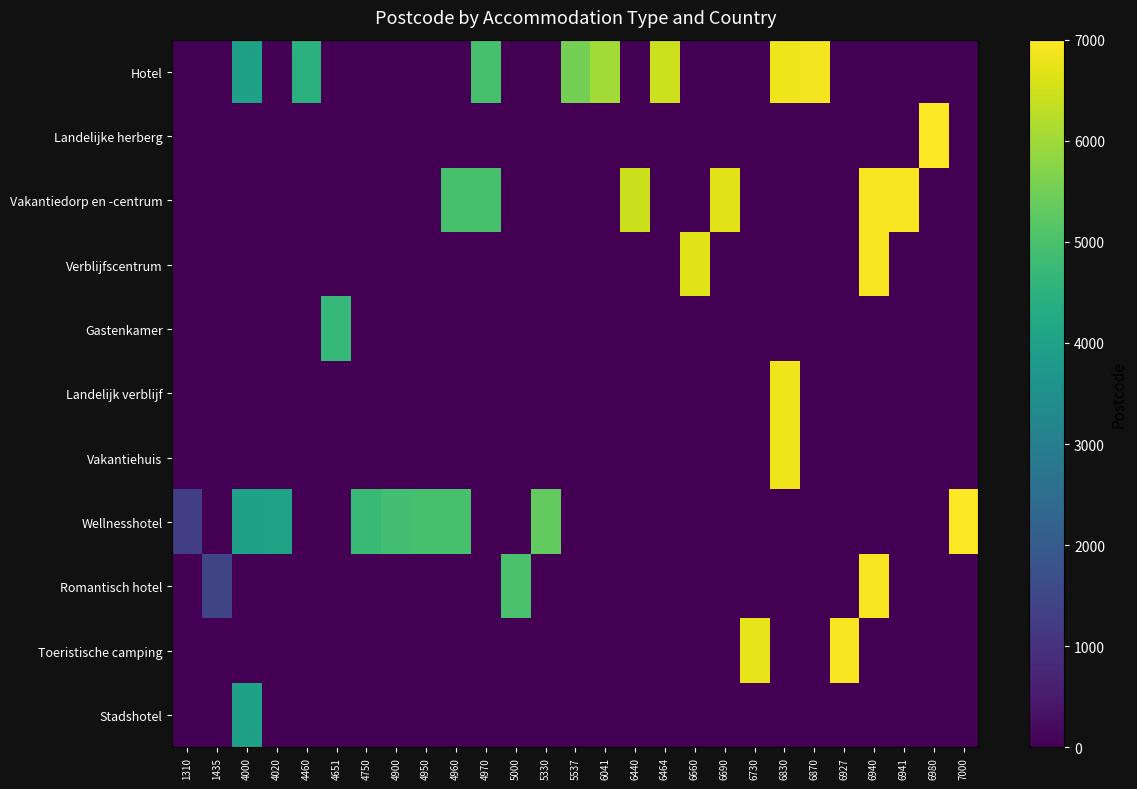

Between 6870 and 5000, which is larger?

6870